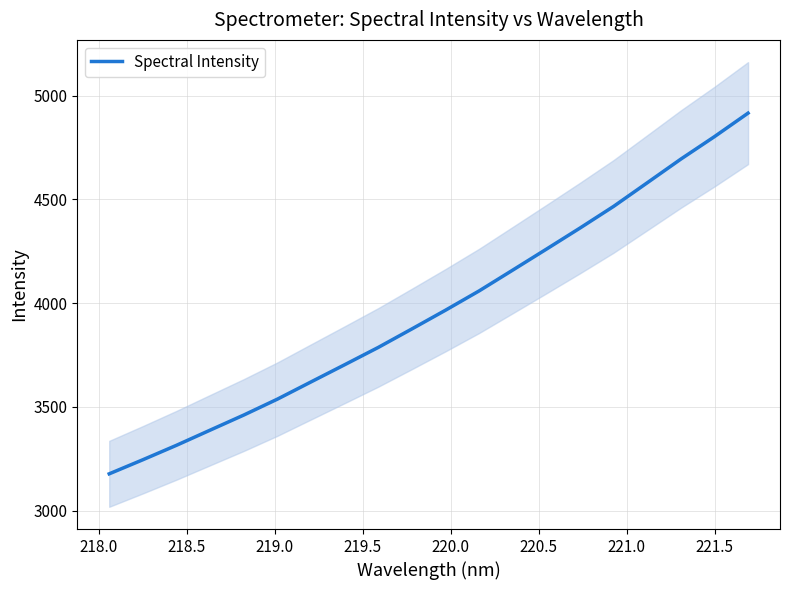

What is the label of the 13th point from the right?

221.0